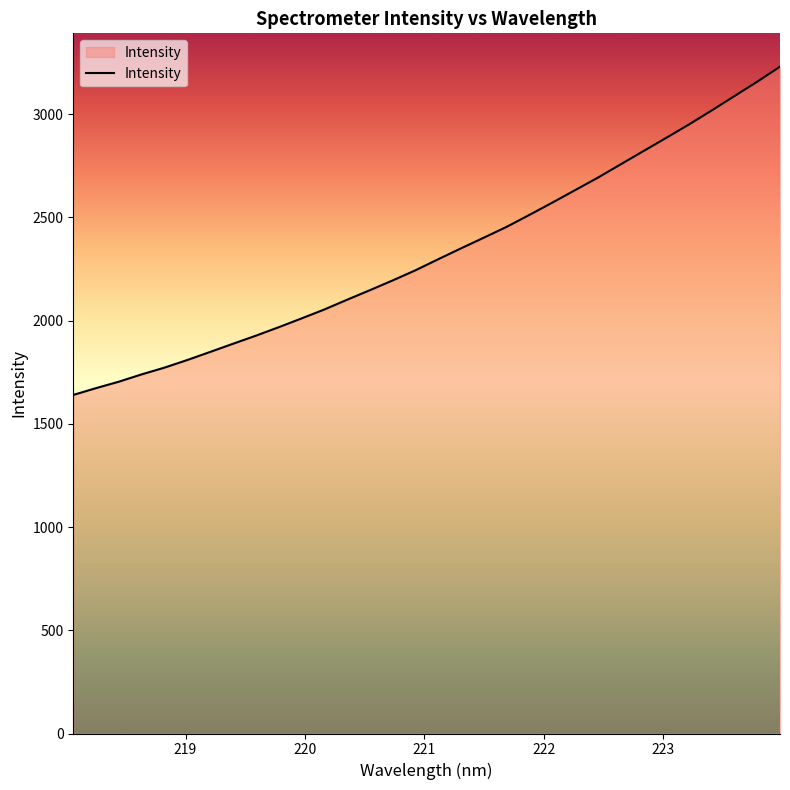

What is the difference between the maximum and minimum values?

1589.9